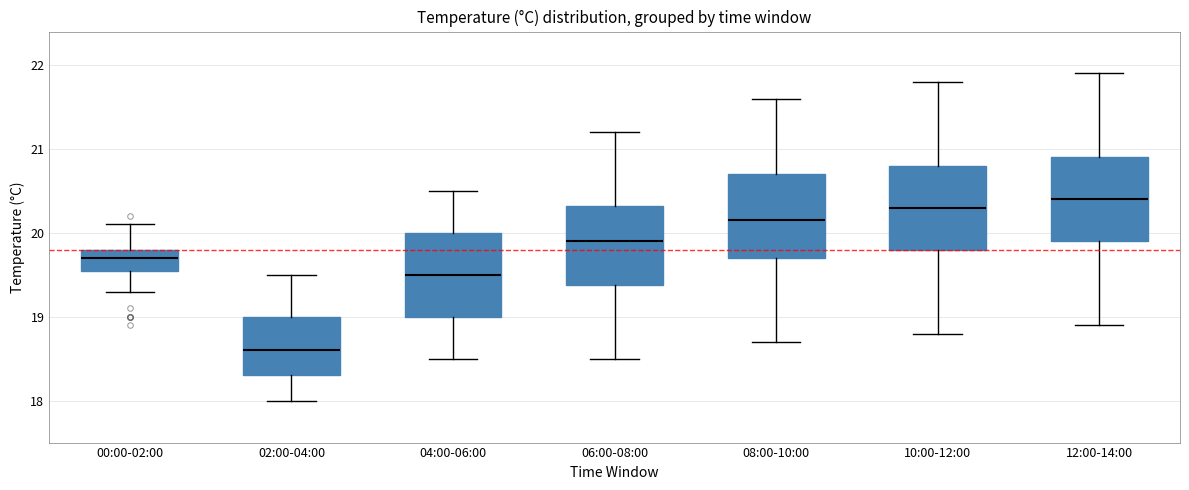

Where is the upper edge of the box for 02:00-04:00 on the y-axis? The values are not printed on the chart, so give them approximately, as read against the axis.

19.0